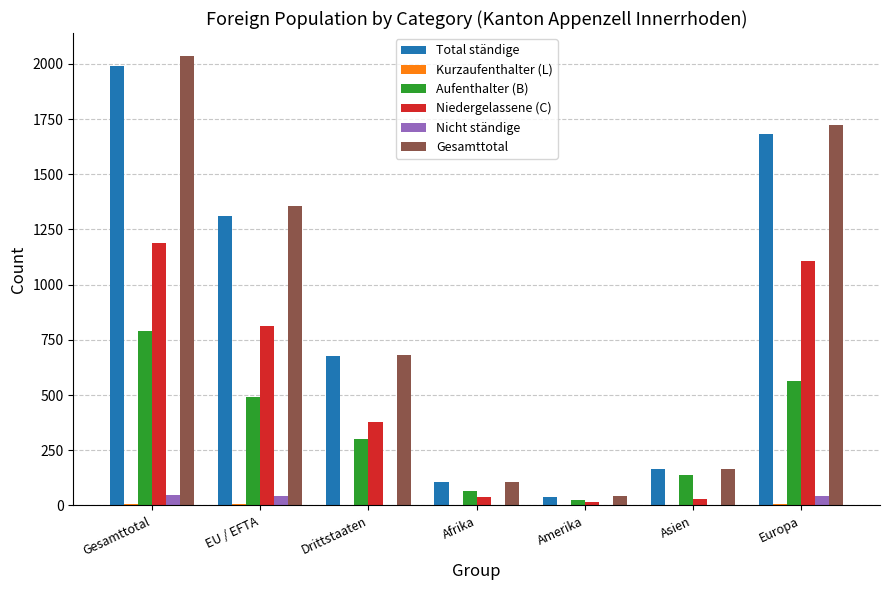

How many series are shown in this chart?

6